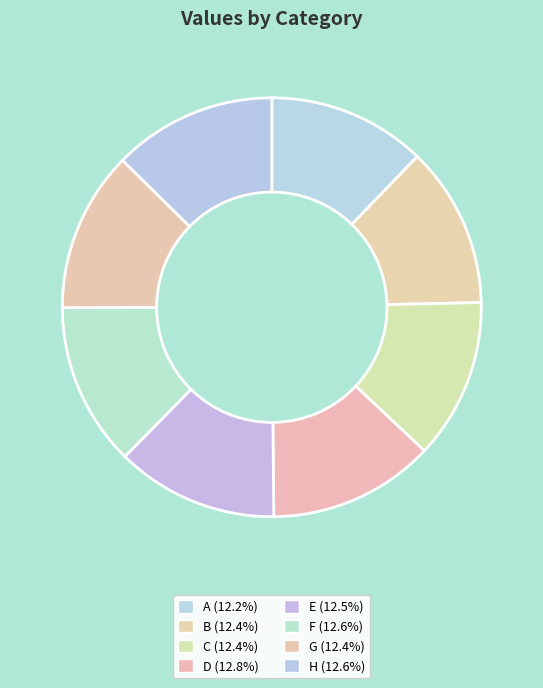

True or false: D accounts for 1% of the total.

False